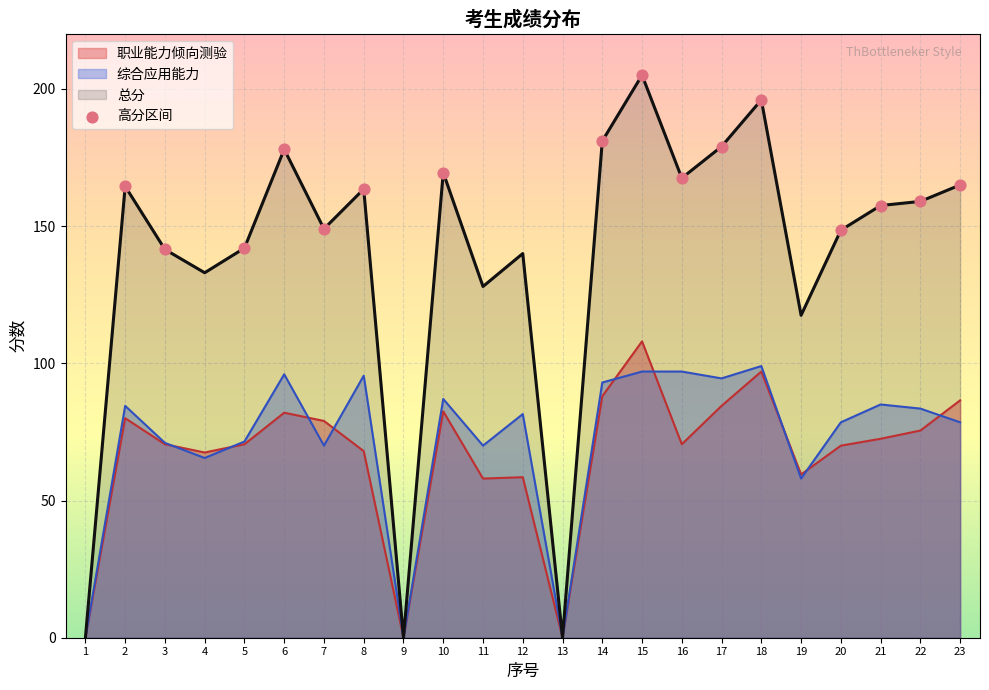

Between 15 and 23, which series saw the biggest shift?

总分